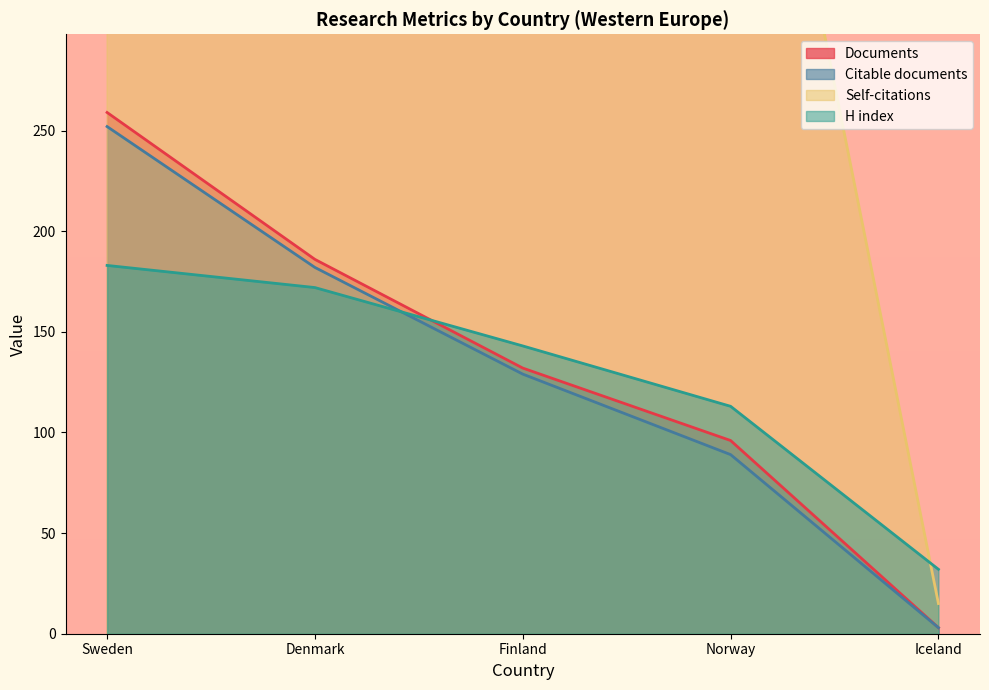

At which label does Citations reach its minimum?

Iceland